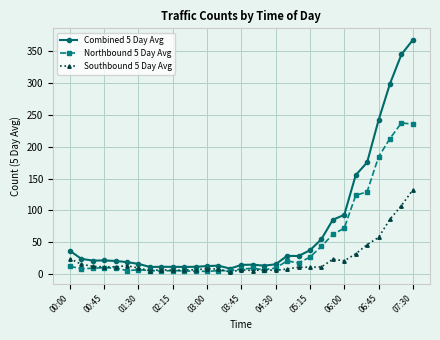

Which series has the widest spread of values?

Combined 5 Day Avg